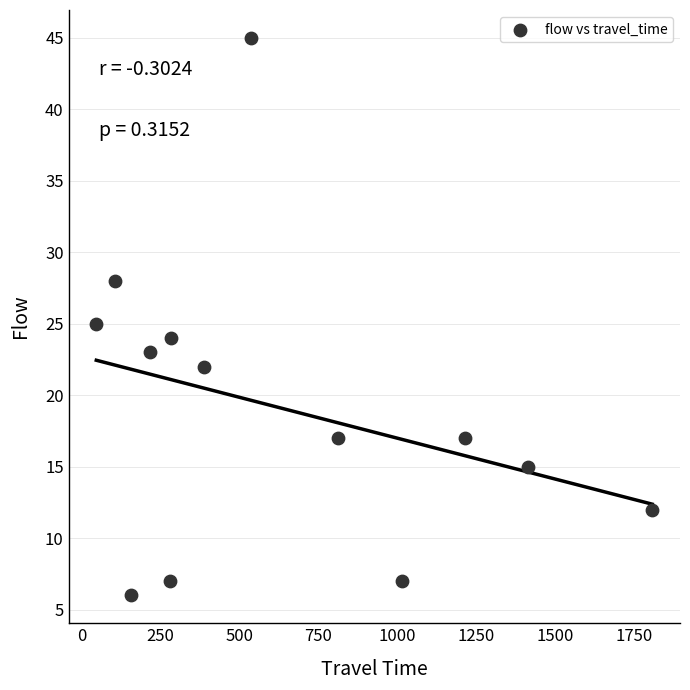

What is the range of Y values (max minus min)?

39